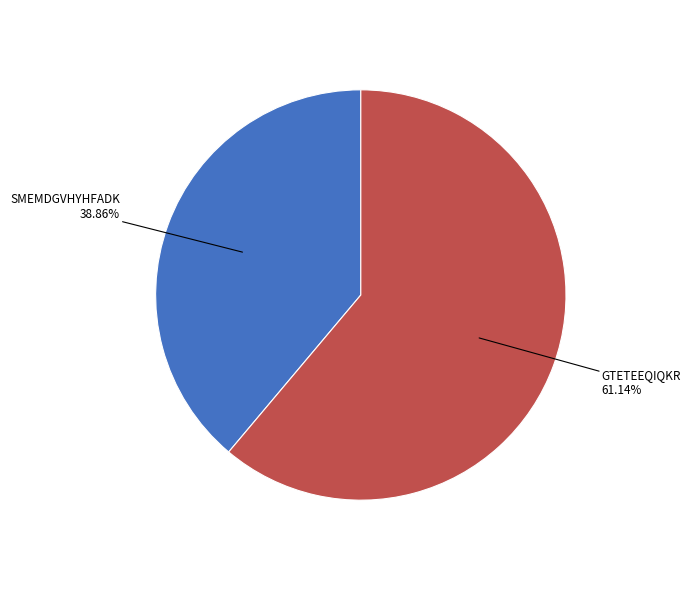

Is there any slice that represents more than half of the pie?

Yes